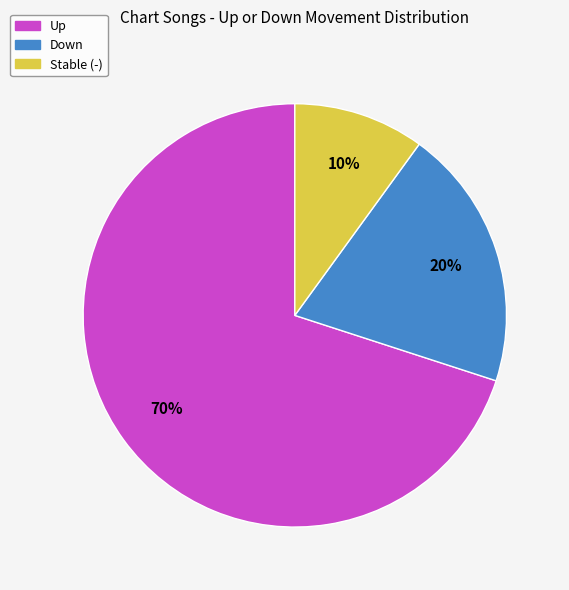

Is there any slice that represents more than half of the pie?

Yes